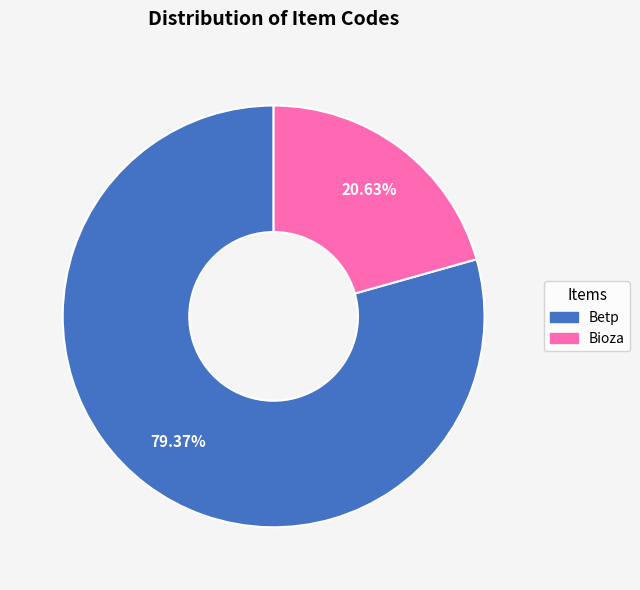

To the nearest percent, what percentage of the pie is Betp?

79%